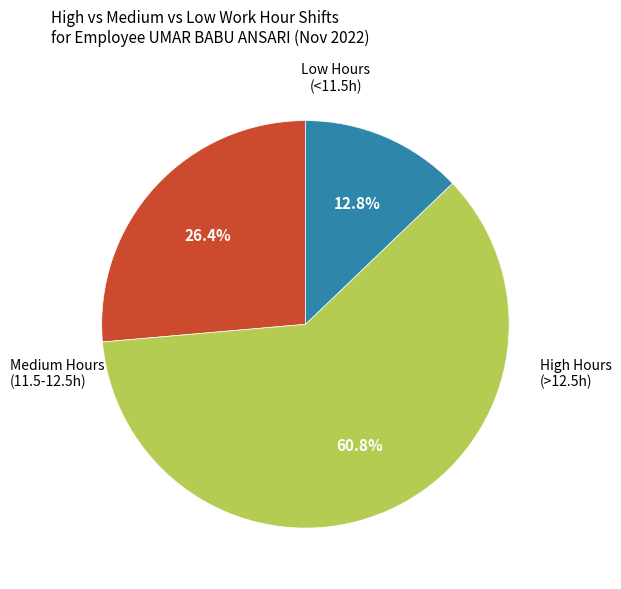

Is there any slice that represents more than half of the pie?

Yes